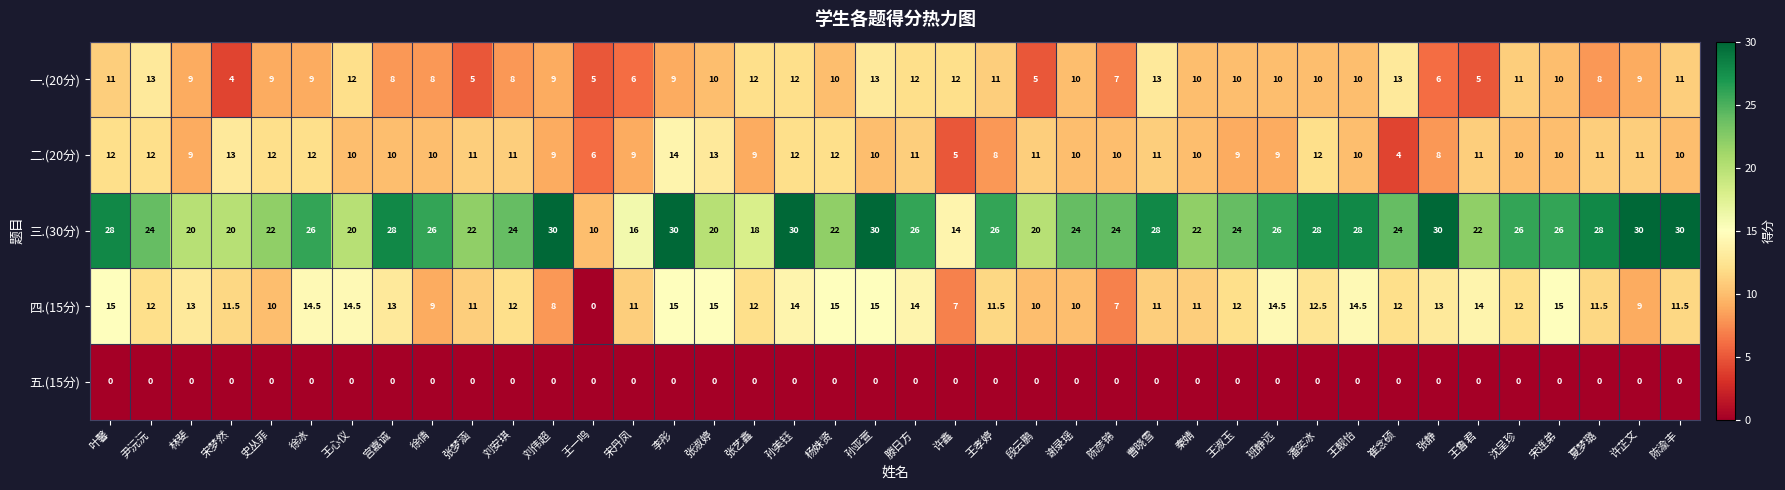

What is the average value of the 四.(15分) series?

11.8